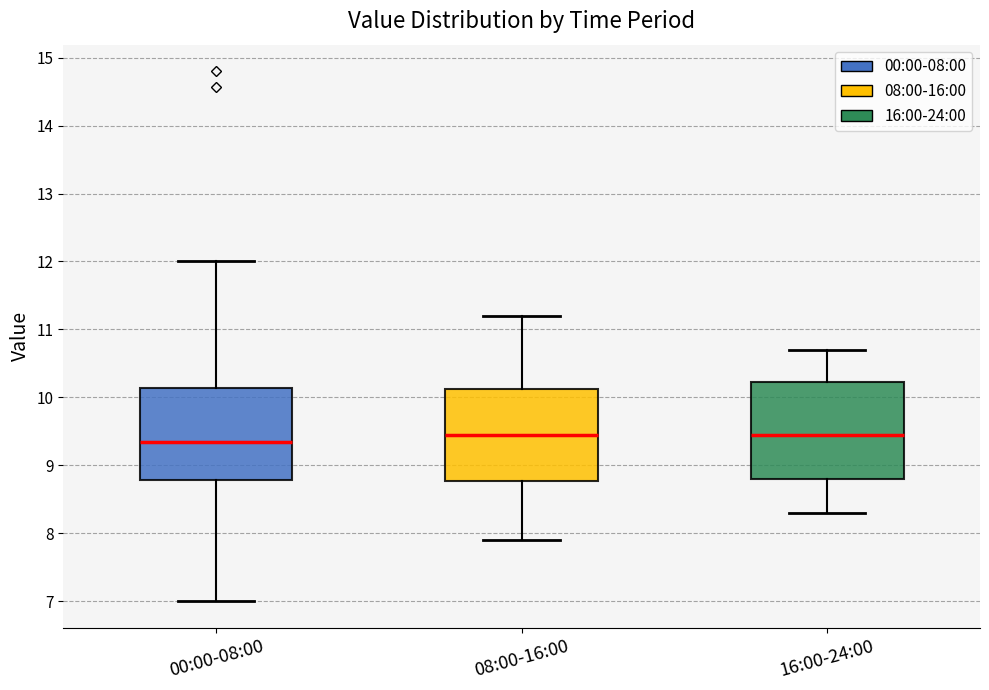

Reading left to right, read every box against the y-axis: the position of its median line, the range the box covers, and the ends of its whiskers. The values are not printed on the chart, so give them approximately, as read against the axis.

00:00-08:00: median 9.4, box 8.8 to 10.1, whiskers 7.0 to 12.0
08:00-16:00: median 9.5, box 8.8 to 10.1, whiskers 7.9 to 11.2
16:00-24:00: median 9.5, box 8.8 to 10.2, whiskers 8.3 to 10.7